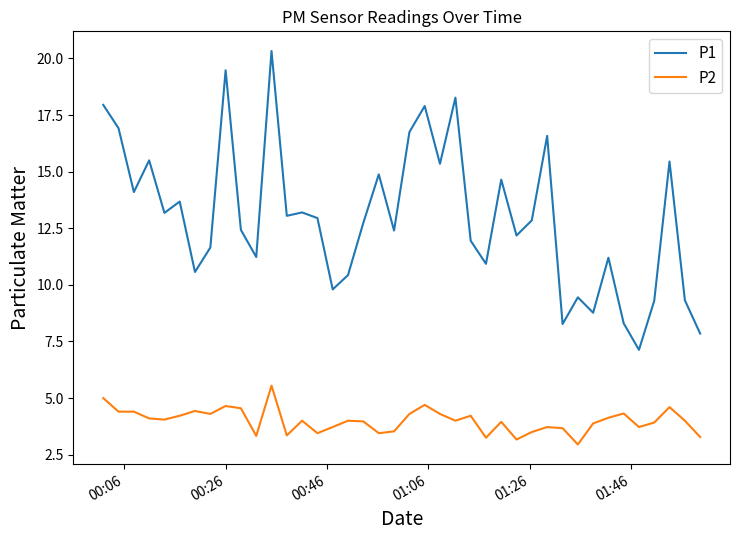

Which series has the largest total across all categories?

P1